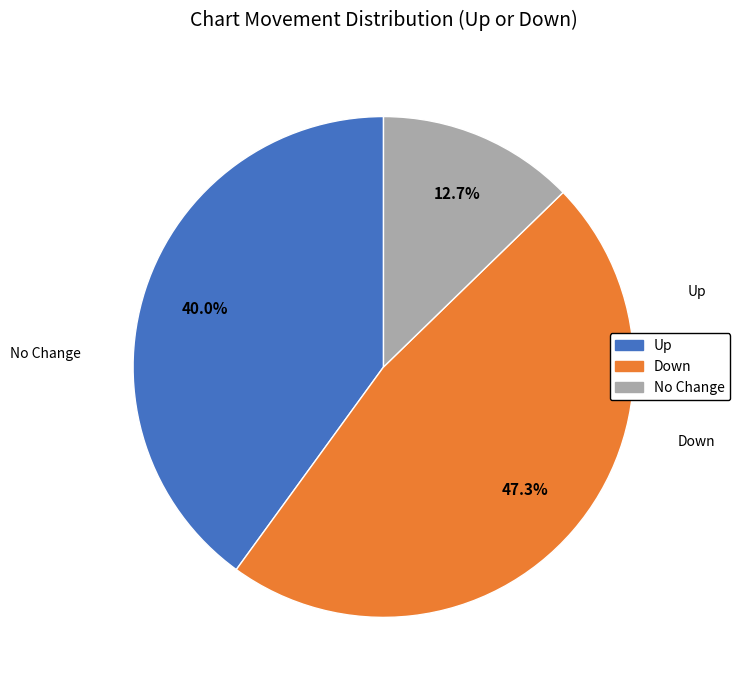

Does any single category account for the majority?

No